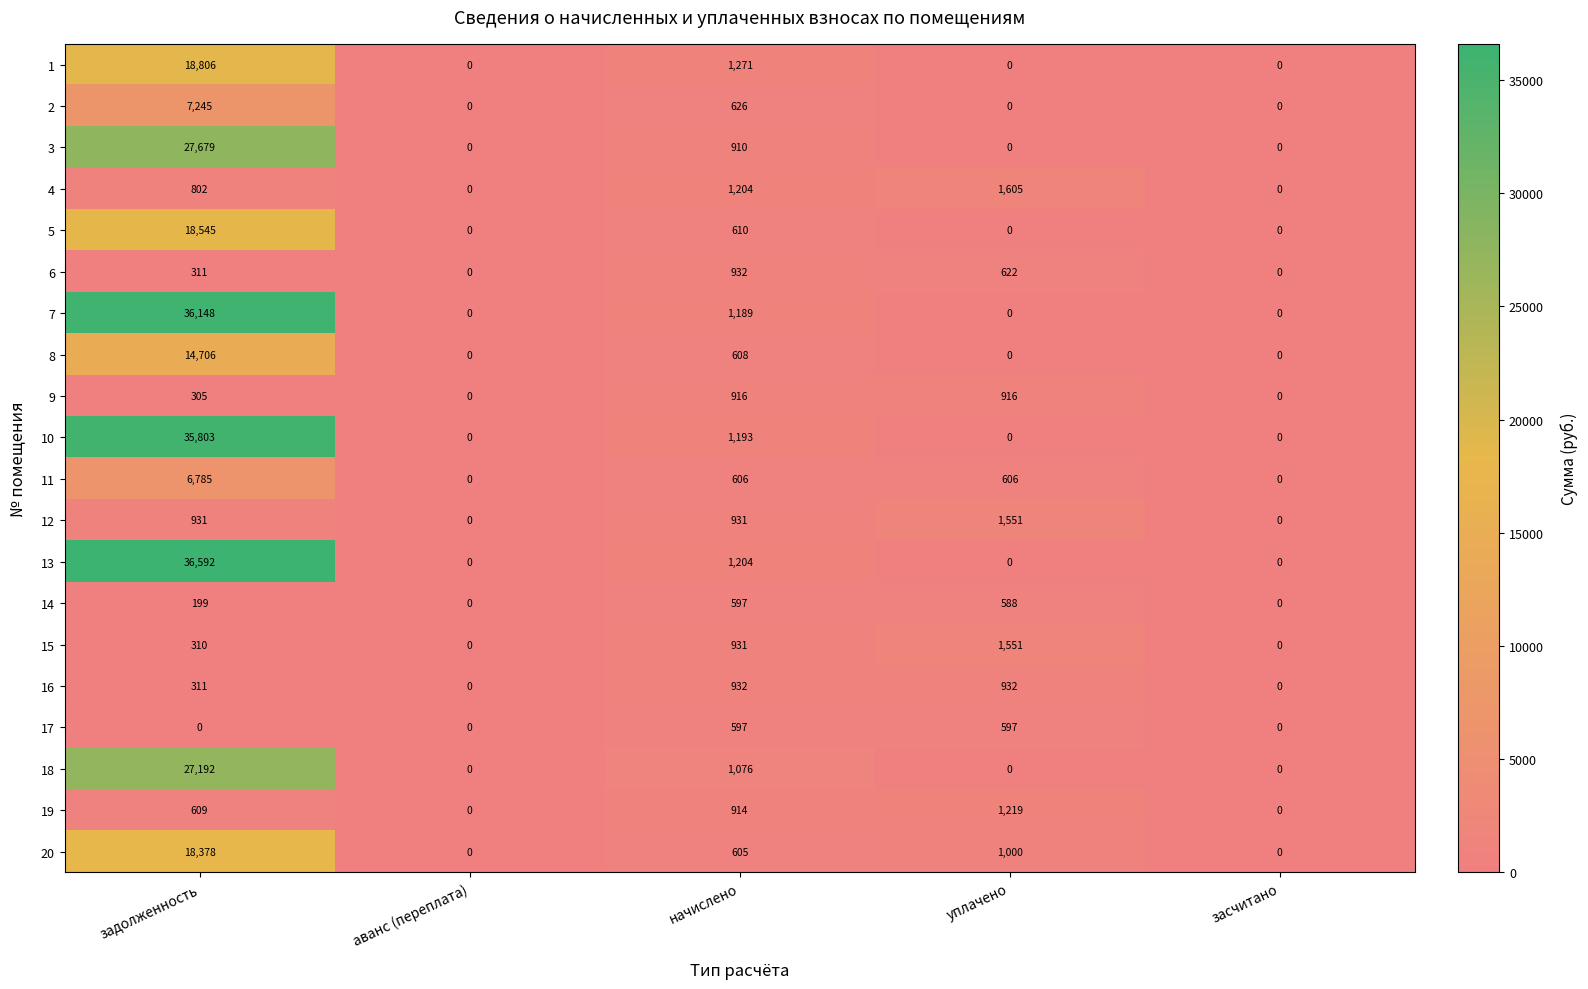

True or false: 16 has a value of 932 at уплачено.

True